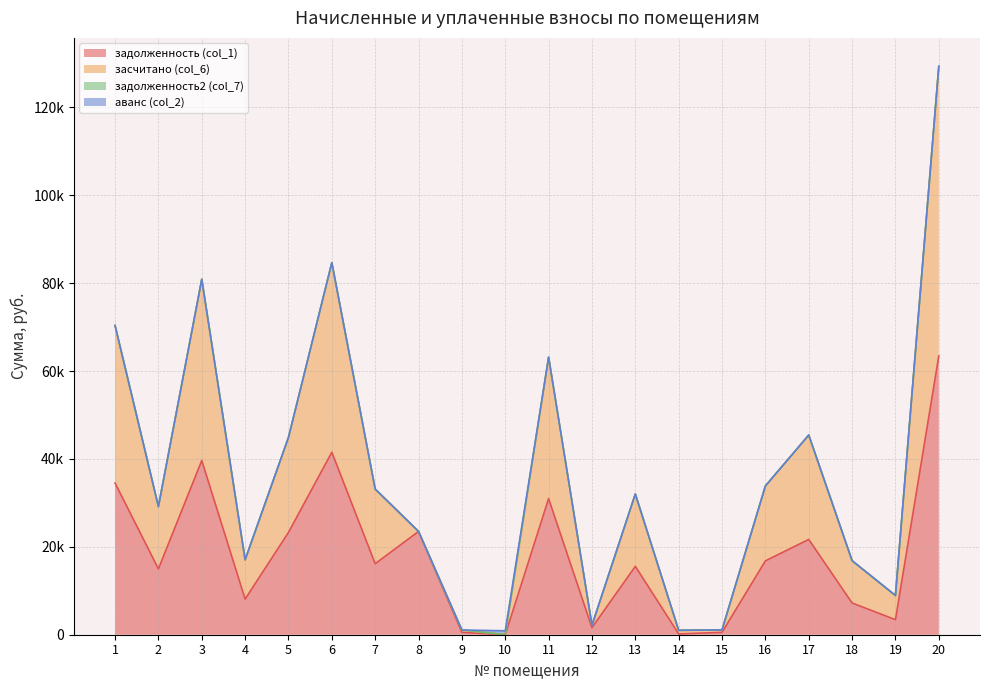

Reading left to right, extract all data points from this chart.

задолженность (col_1): 1=34520.9	2=14987.9	3=39650.6	4=8112.9	5=23283.2	6=41536.8	7=16158.6	8=23508.5	9=538.4	10=0.0	11=30981.8	12=1605.6	13=15563.4	14=180.1	15=547.2	16=16808.4	17=21683.6	18=7221.6	19=3424.1	20=63453.8
засчитано (col_6): 1=70376.2	2=29173.4	3=80899.5	4=17058.5	5=44900.6	6=84679.2	7=33144.5	8=23508.7	9=1076.8	10=895.2	11=63161.3	12=2140.8	13=32021.9	14=1000.0	15=1094.4	16=33852.7	17=45443.2	18=16850.4	19=8921.8	20=129360.5